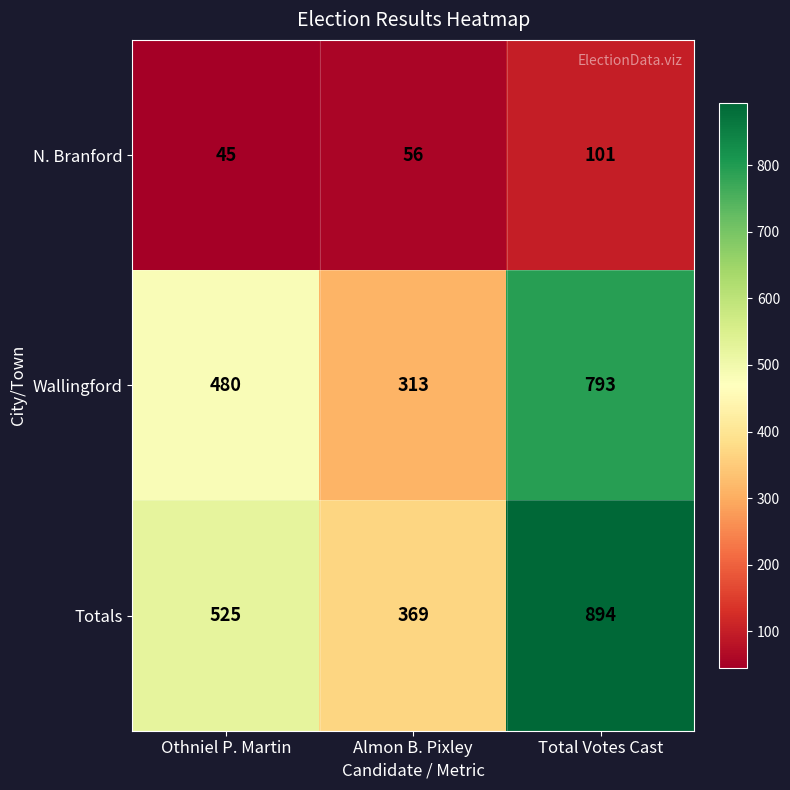

At Total Votes Cast, list the series in order from largest to smallest.

Totals, Wallingford, N. Branford